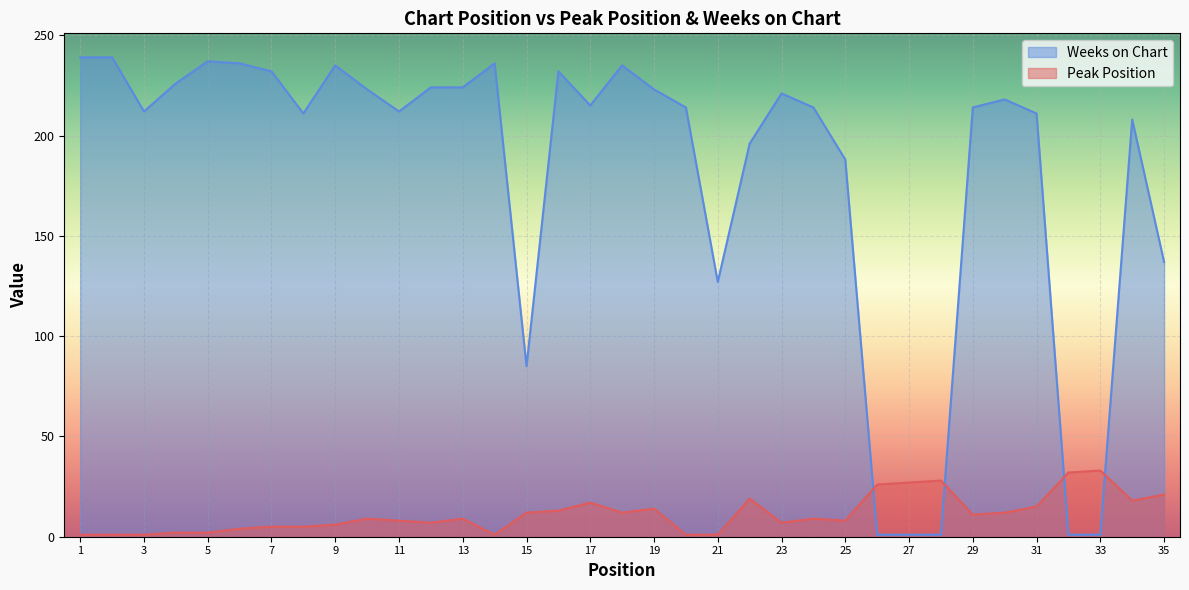

At how many categories does at least one series exceed 18?

35